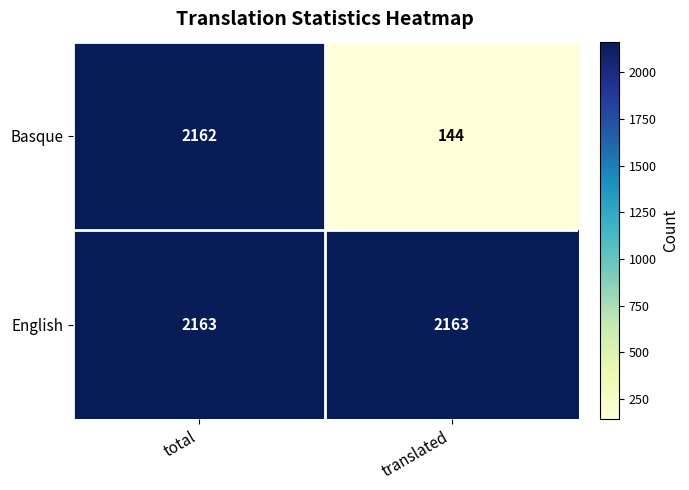

What is the lowest value of the Basque series?

144